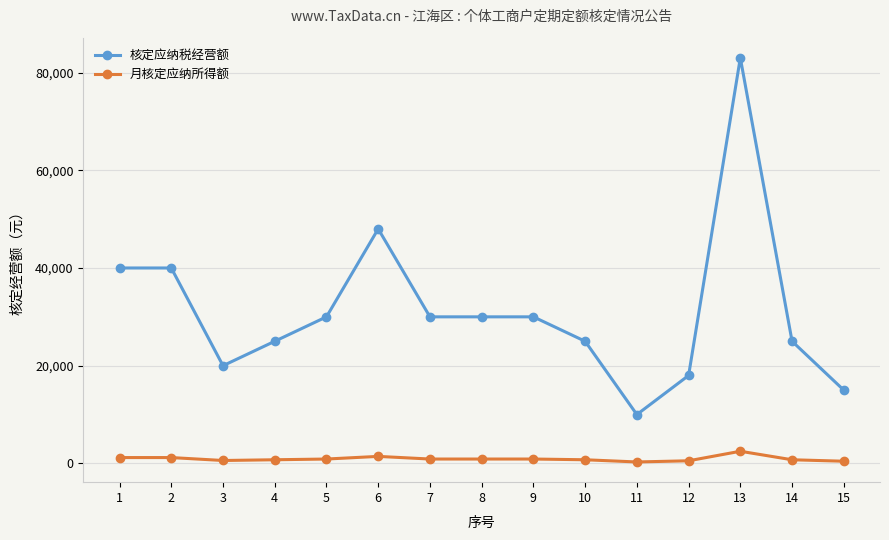

True or false: 月核定应纳所得额 and 核定应纳税经营额 intersect in this chart.

False